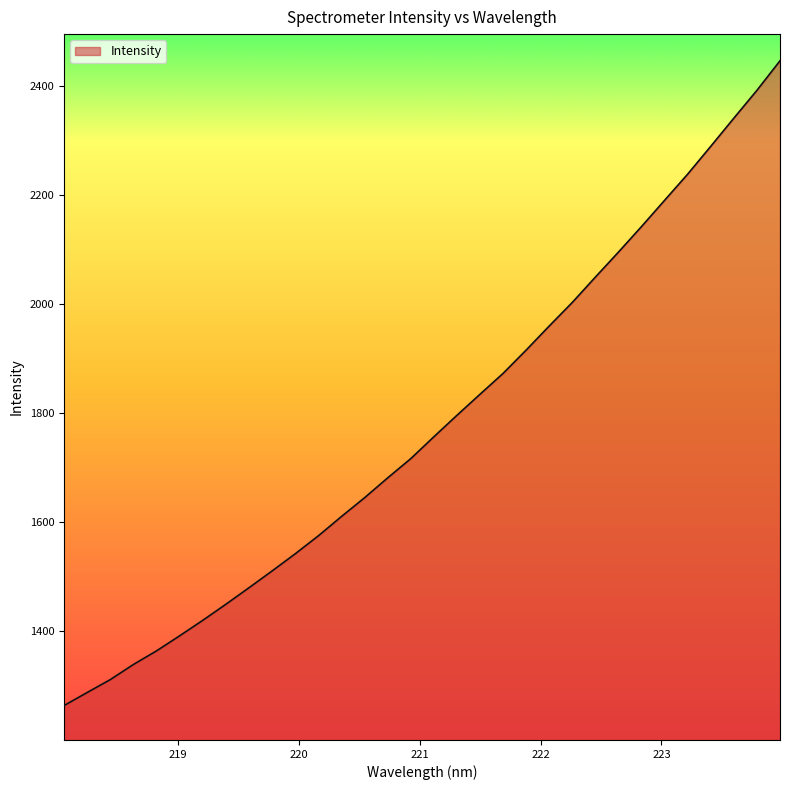

How many lines are shown in the chart?

1